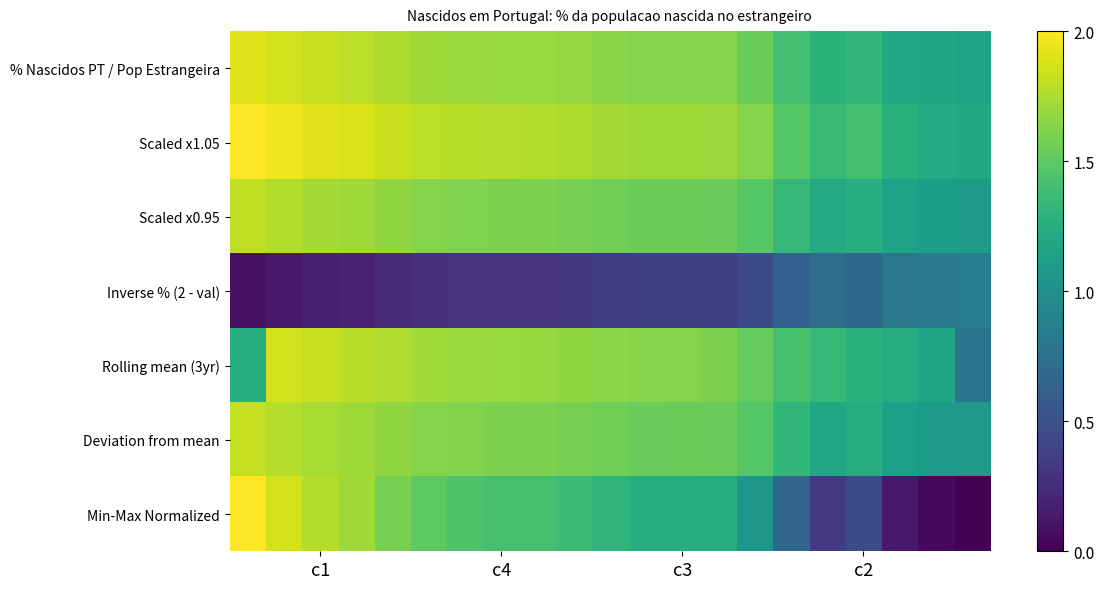

Reading left to right, extract all data points from this chart.

% Nascidos PT / Pop Estrangeira: 1.9	1.9	1.8	1.8	1.8	1.7	1.7	1.7	1.7	1.7	1.6	1.6	1.6	1.6	1.6	1.4	1.3	1.3	1.2	1.2	1.2
Scaled x1.05: 2.0	2.0	1.9	1.9	1.8	1.8	1.8	1.8	1.8	1.8	1.7	1.7	1.7	1.7	1.6	1.5	1.4	1.4	1.3	1.2	1.2
Scaled x0.95: 1.8	1.8	1.7	1.7	1.7	1.6	1.6	1.6	1.6	1.6	1.6	1.5	1.5	1.5	1.5	1.3	1.2	1.3	1.1	1.1	1.1
Inverse % (2 - val): 0.1	0.1	0.2	0.2	0.2	0.3	0.3	0.3	0.3	0.3	0.4	0.4	0.4	0.4	0.4	0.6	0.7	0.7	0.8	0.8	0.8
Rolling mean (3yr): 1.3	1.9	1.8	1.8	1.8	1.7	1.7	1.7	1.7	1.7	1.6	1.6	1.6	1.6	1.5	1.4	1.3	1.3	1.2	1.2	0.8
Deviation from mean: 1.8	1.8	1.7	1.7	1.7	1.6	1.6	1.6	1.6	1.6	1.6	1.5	1.5	1.5	1.5	1.3	1.2	1.2	1.1	1.1	1.1
Min-Max Normalized: 2.0	1.9	1.8	1.7	1.6	1.5	1.5	1.4	1.4	1.4	1.3	1.3	1.3	1.2	1.1	0.7	0.3	0.5	0.1	0.0	0.0